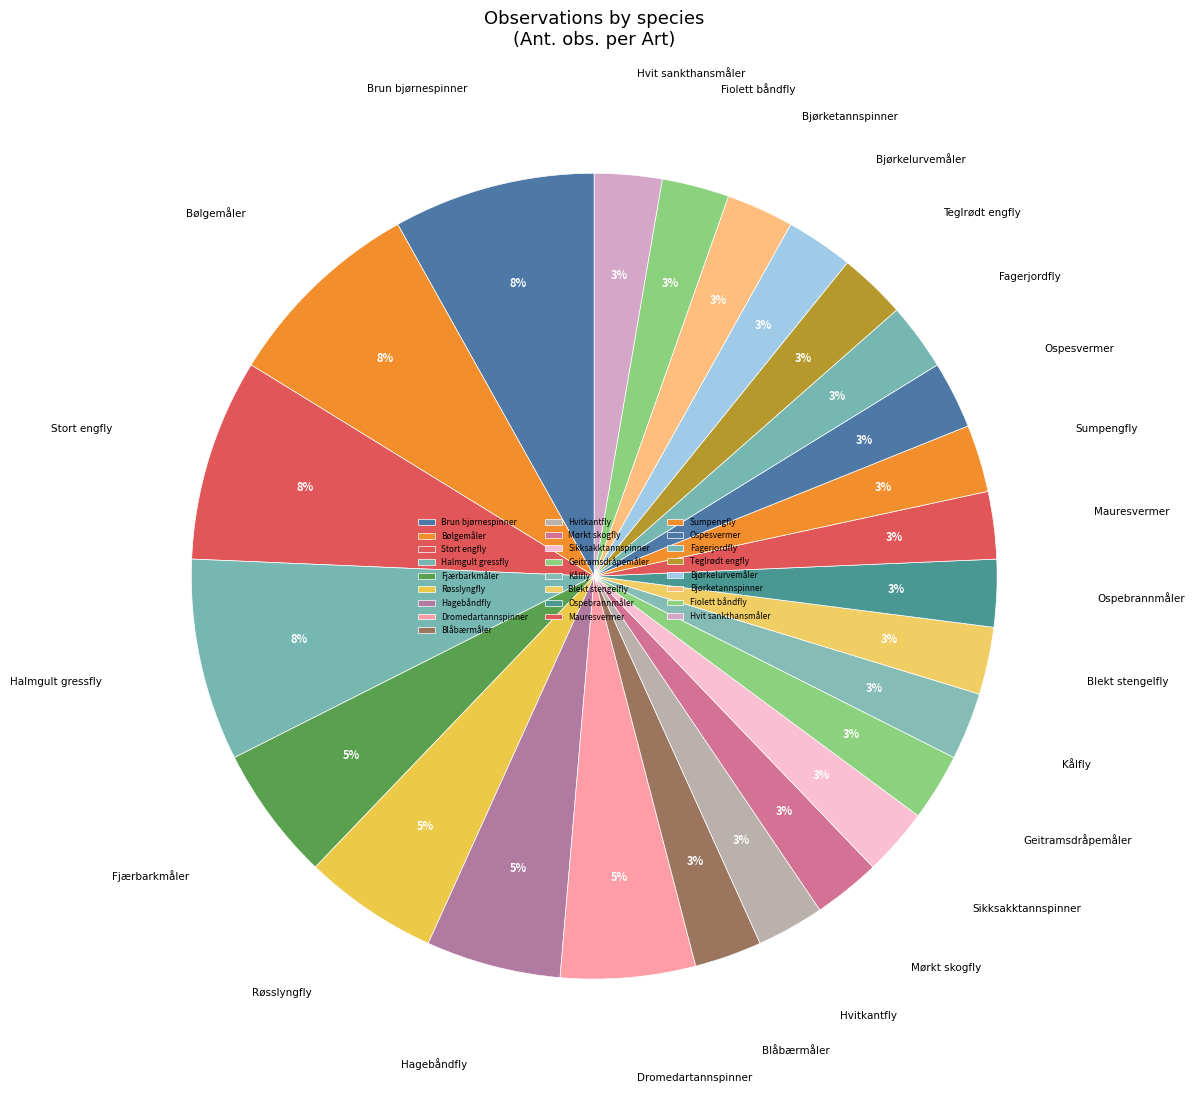

Do Fagerjordfly and Fiolett båndfly together represent more than half of the pie?

No